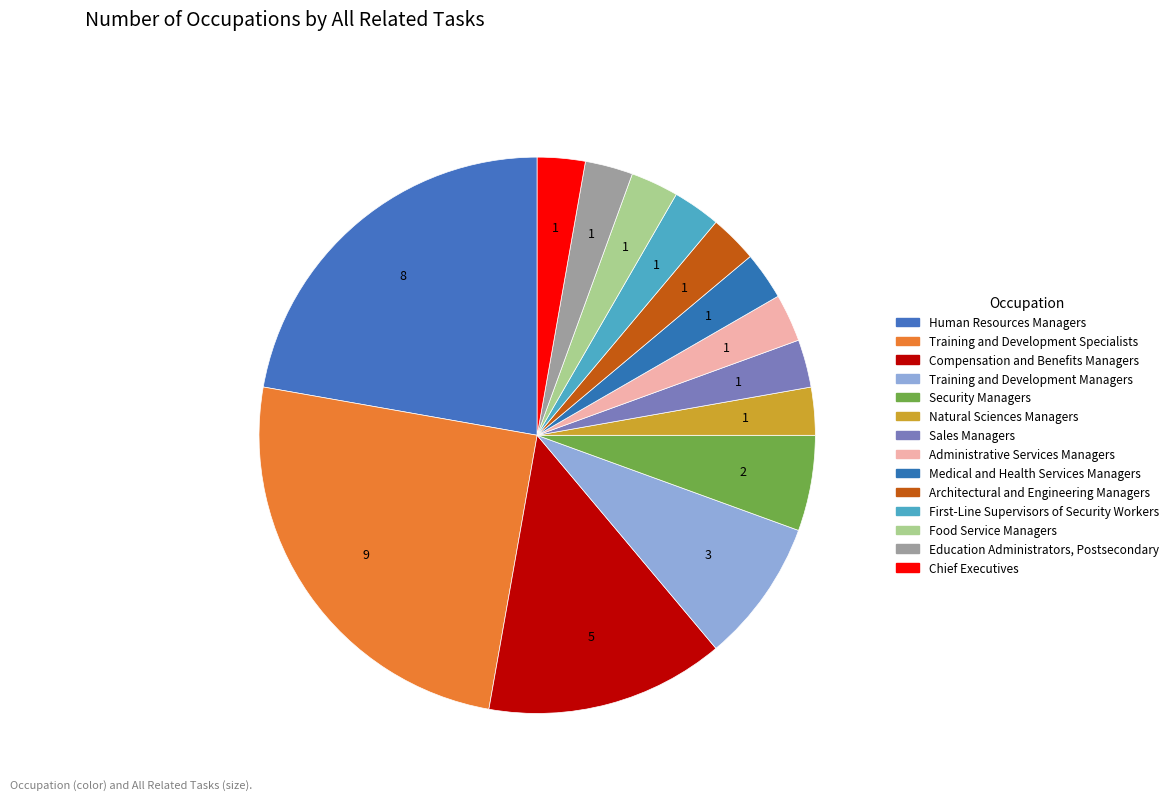

Which category has the smallest portion of the pie?

Natural Sciences Managers